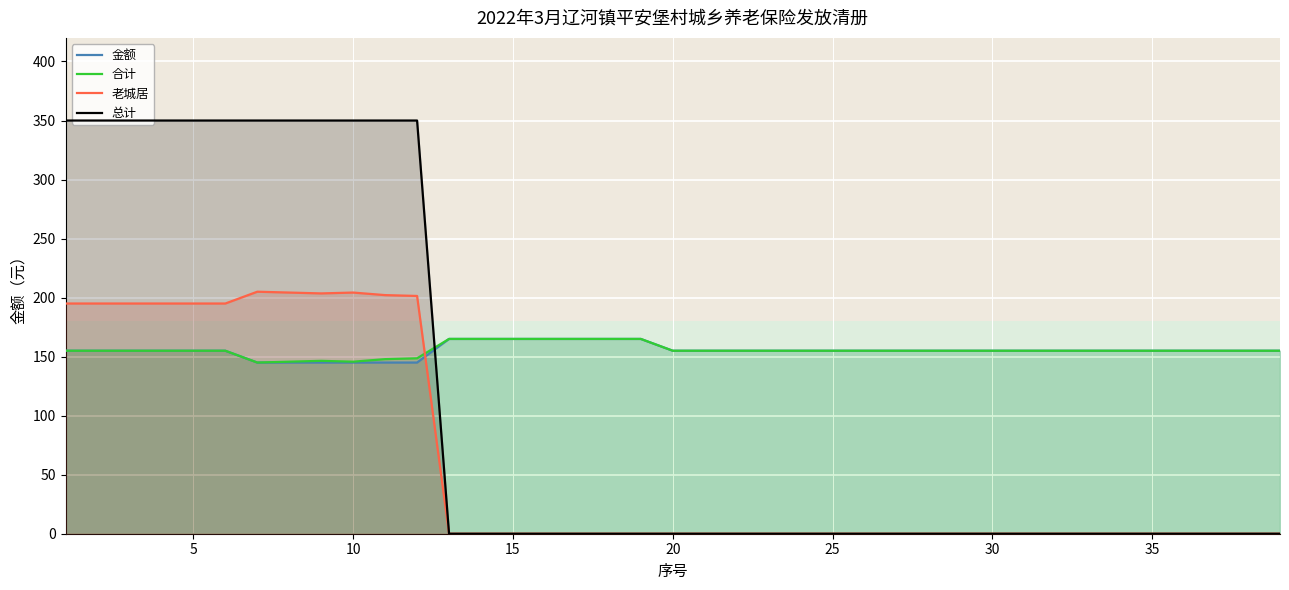

What is the difference between the maximum and minimum values in the 总计 series?

350.0